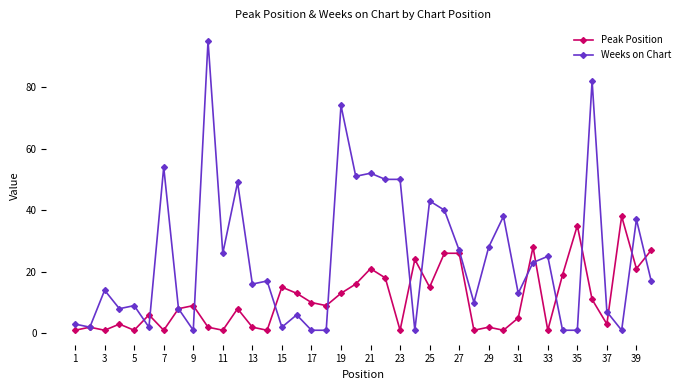

Which series has the largest total across all categories?

Weeks on Chart